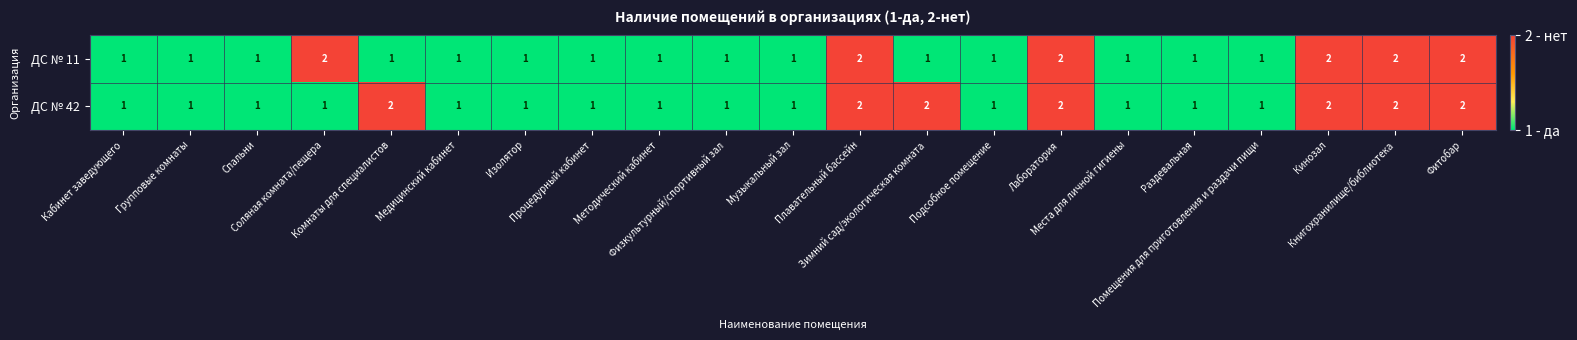

Rank the series by their average value, from highest to lowest.

ДС № 42, ДС № 11